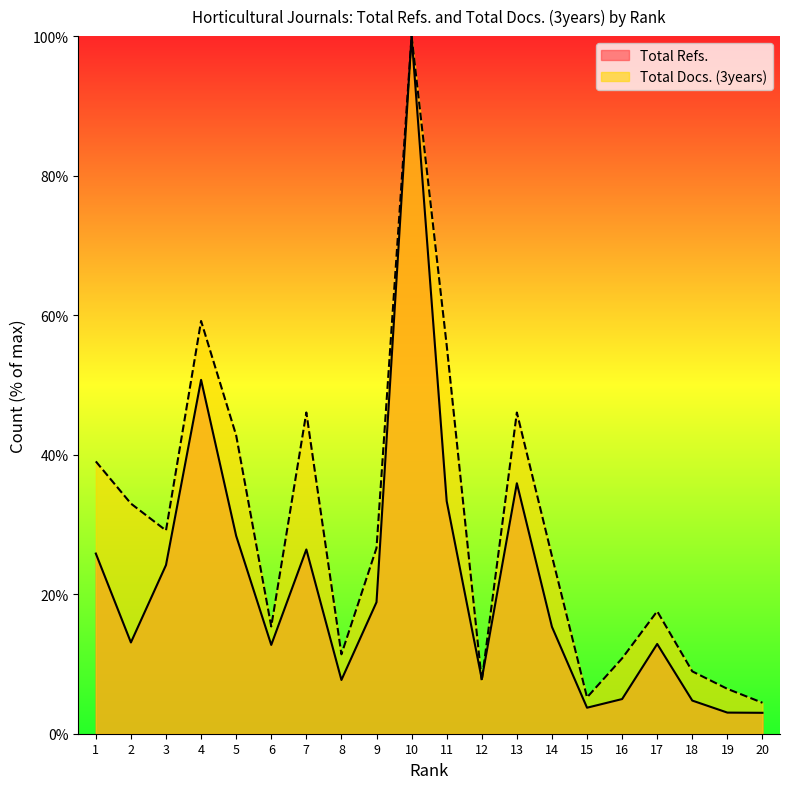

What are all the series names shown in the legend?

Total Refs., Total Docs. (3years)